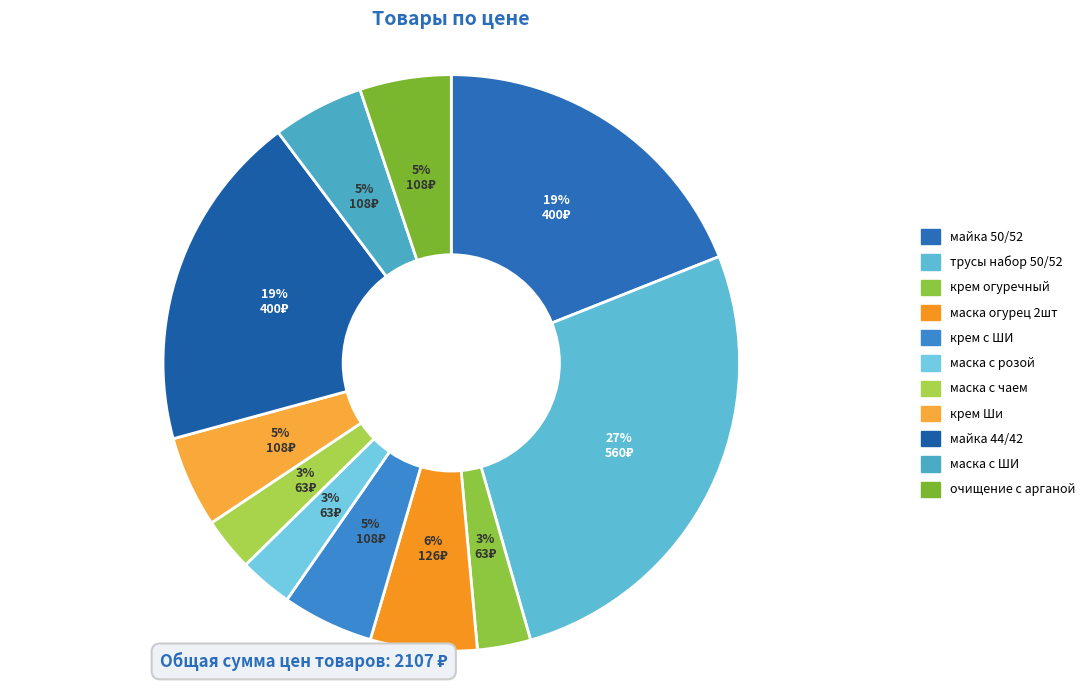

How much of the chart is everything except трусы набор 50/52?

73.4%